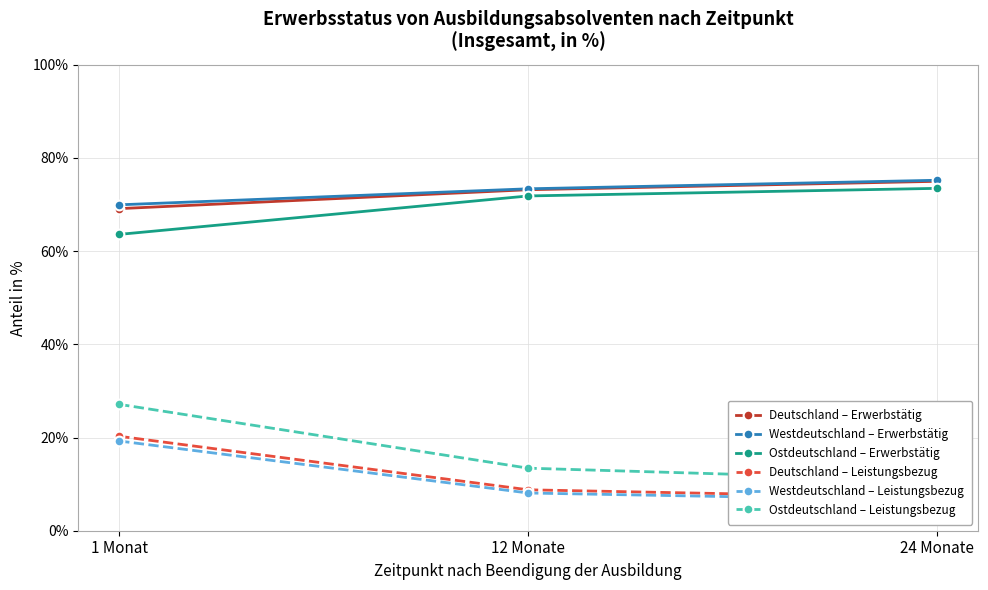

What is the value of the Ostdeutschland – Leistungsbezug point at the 1st from the left?

27.1